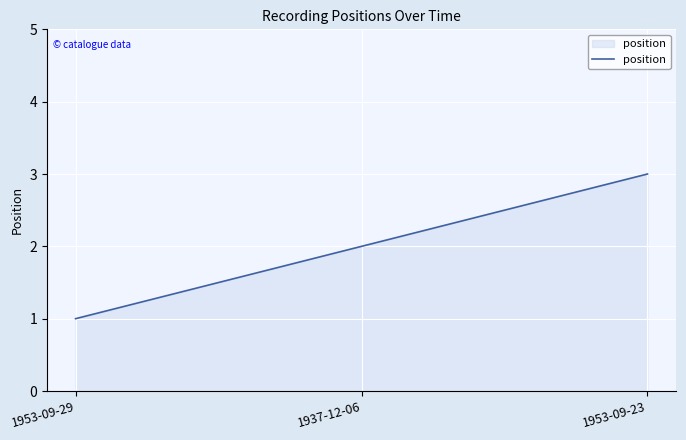

Between 1953-09-29 and 1937-12-06, which is larger?

1937-12-06